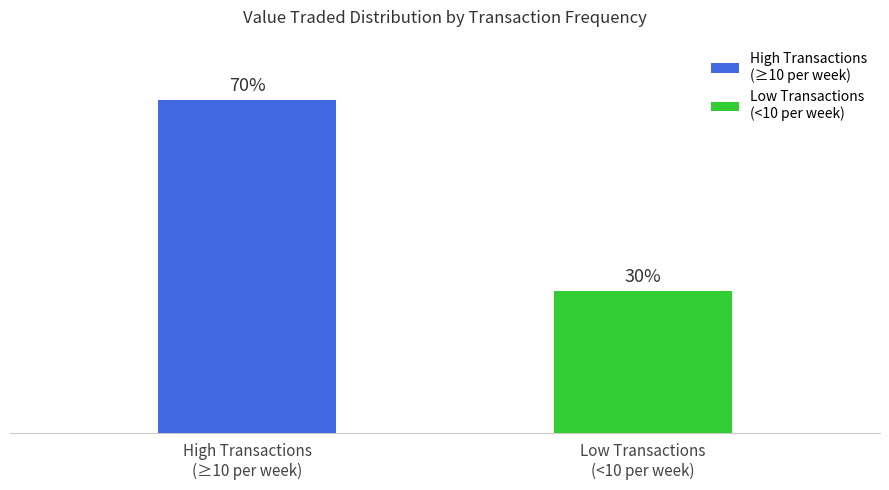

How many bars are there in each group?

2